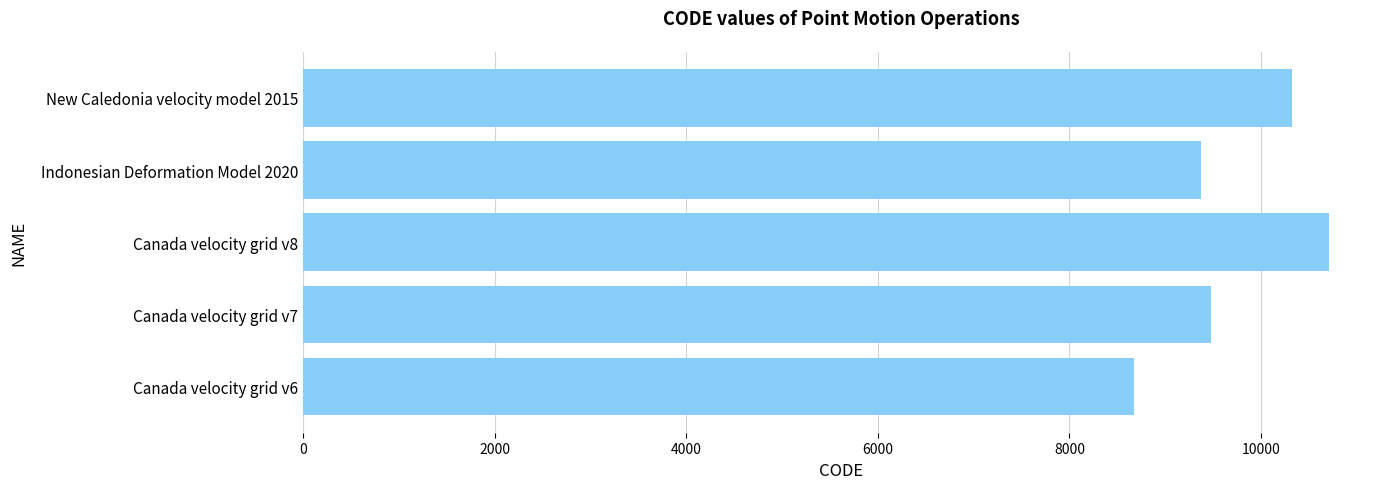

What is the average value?

9713